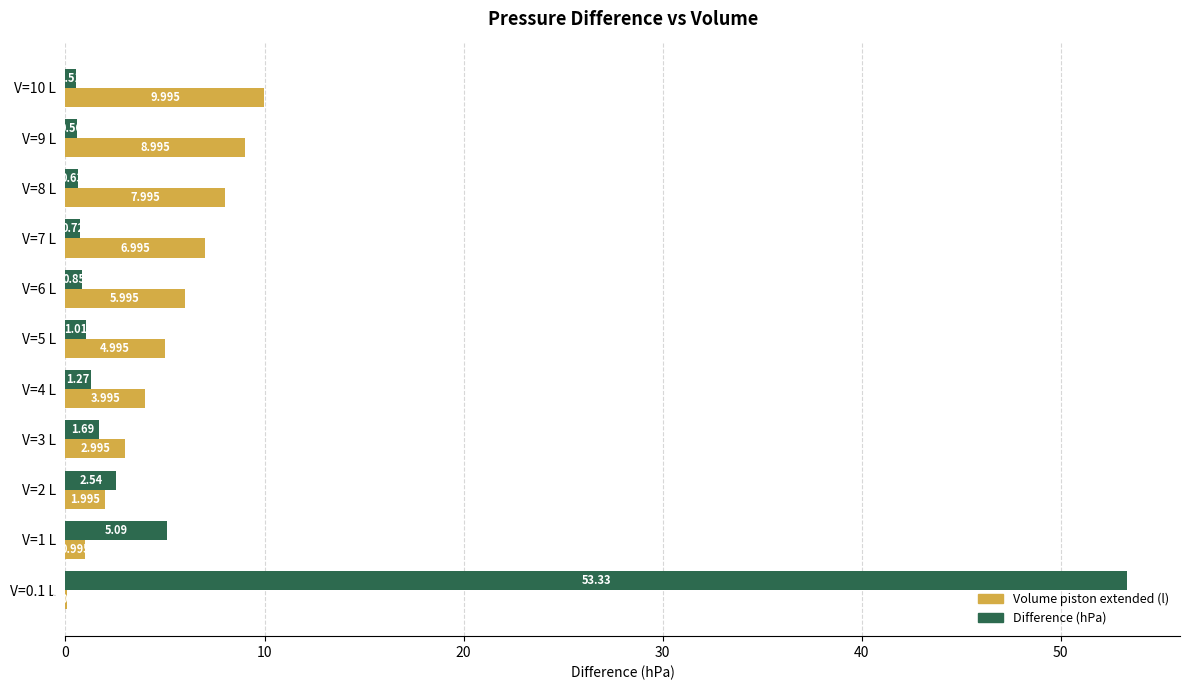

Which series changed the most between V=8 L and V=10 L?

Volume piston extended (l)